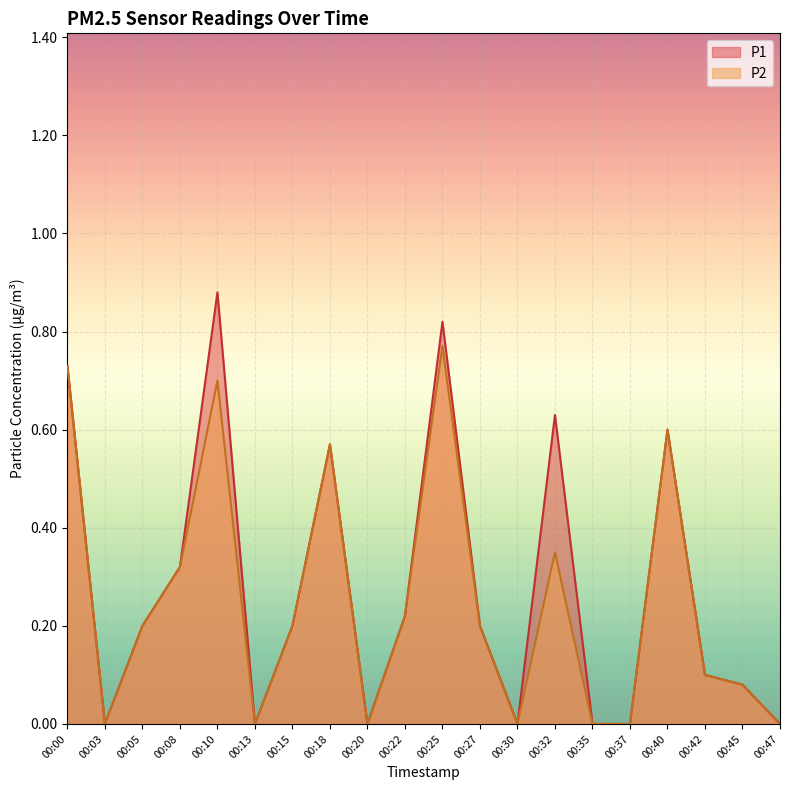

What is the difference between the second highest and minimum values in the P1 series?

0.8